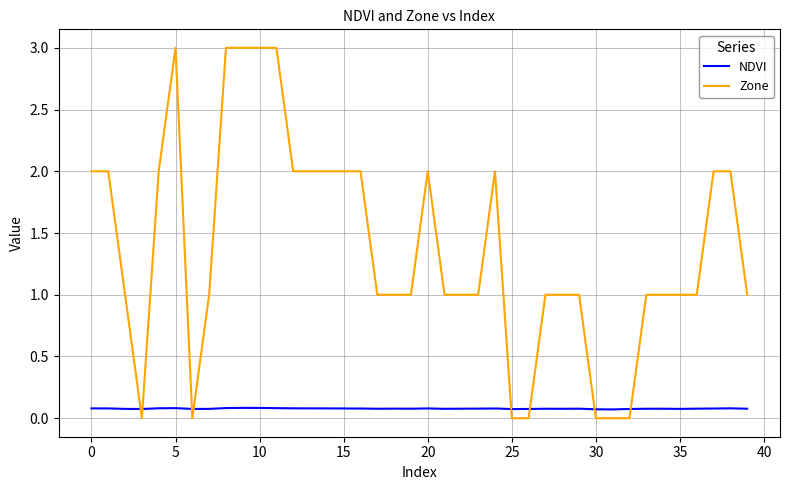

What is the maximum value shown in the chart?

3.0